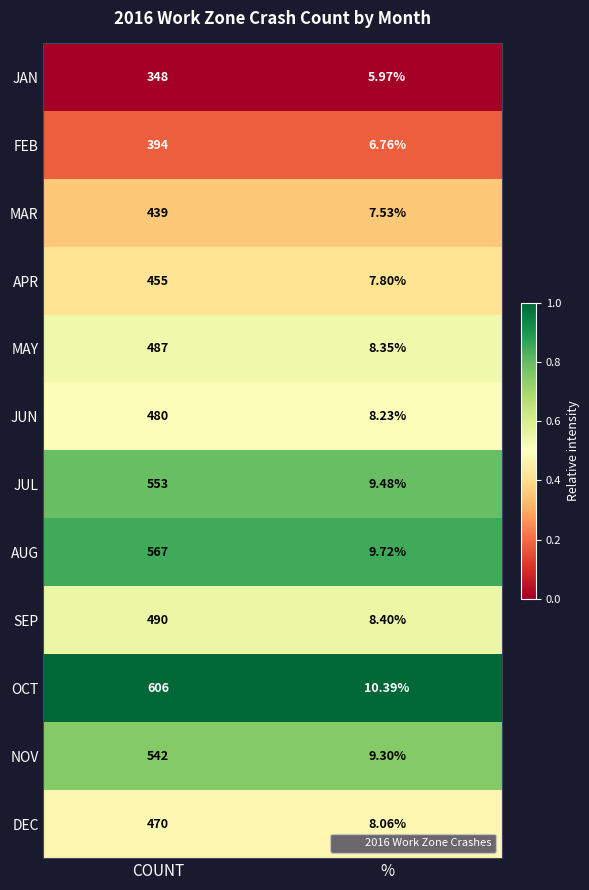

What is the greatest value displayed?

606.0